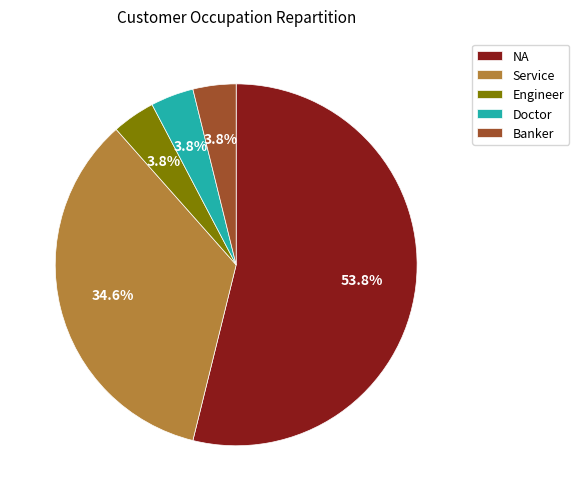

Is there any slice that represents more than half of the pie?

Yes